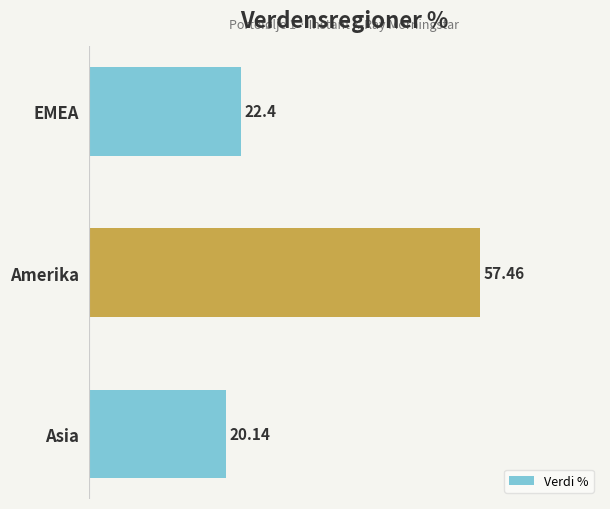

Which category has the lowest value across all series?

Asia